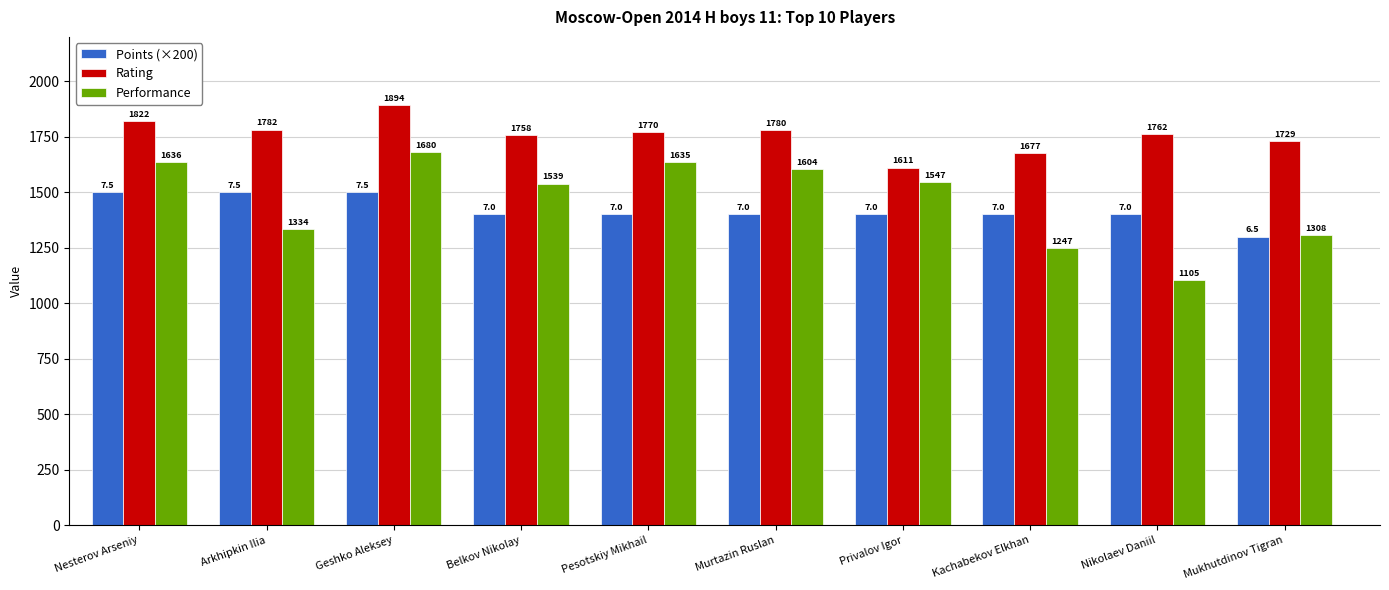

At which category does the chart reach its minimum across all series?

Nikolaev Daniil